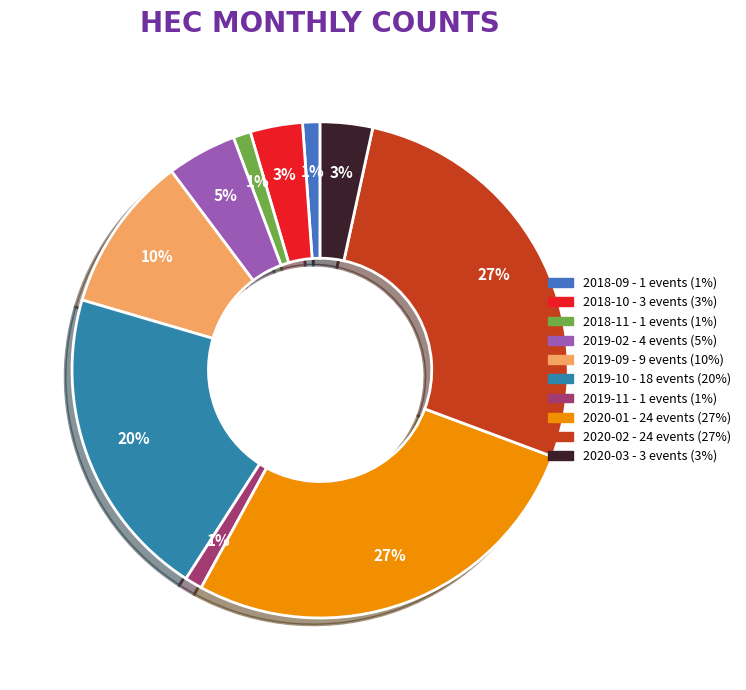

Approximately how many times larger is the value at 2020-03 compared to 2020-02?

0.1